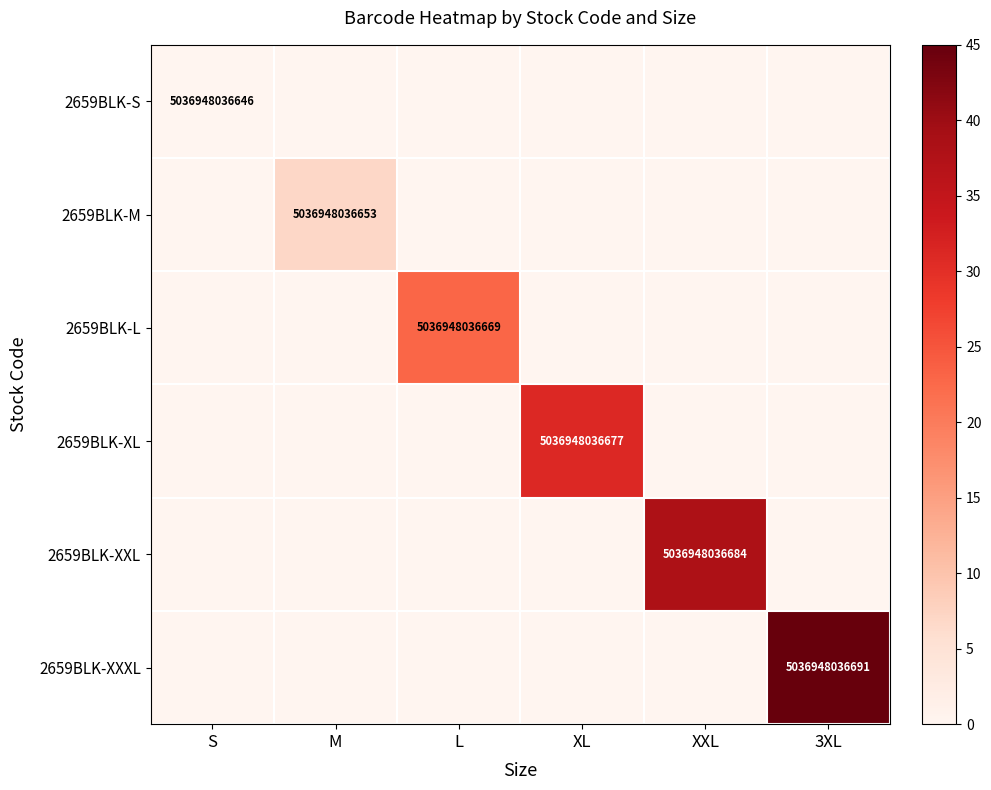

True or false: 2659BLK-XL has a value of 2657820577219 at XL.

False